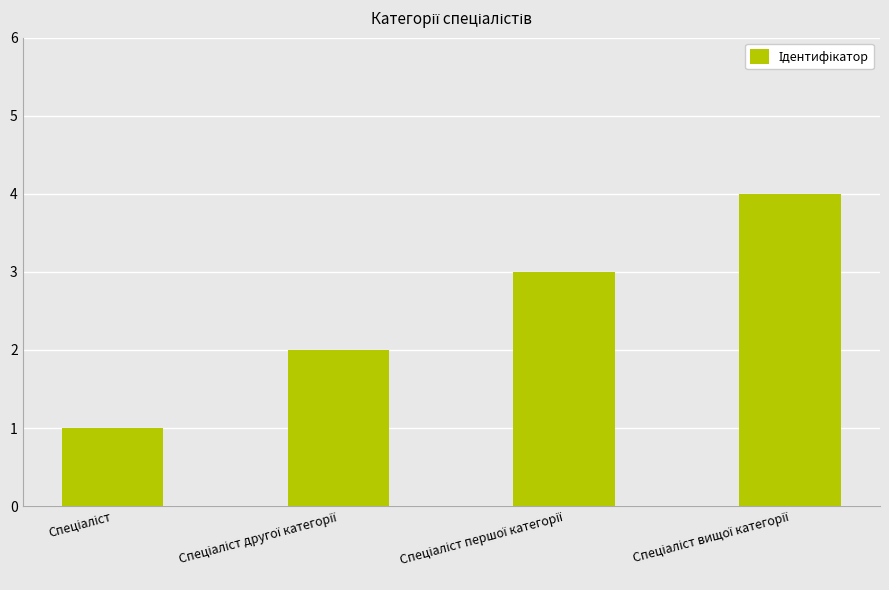

What is the value of the 1st bar from the left?

1